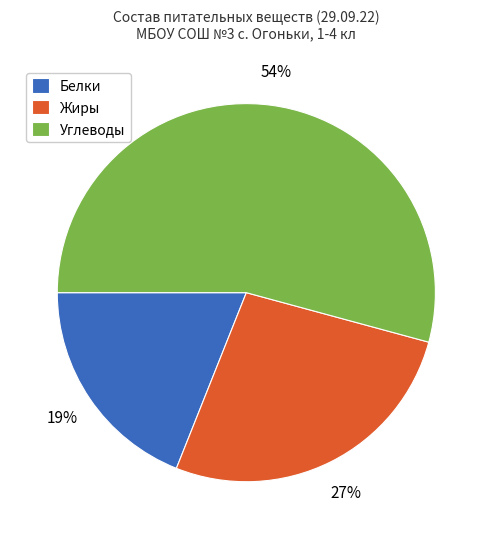

To the nearest percent, what is the average slice percentage?

33%